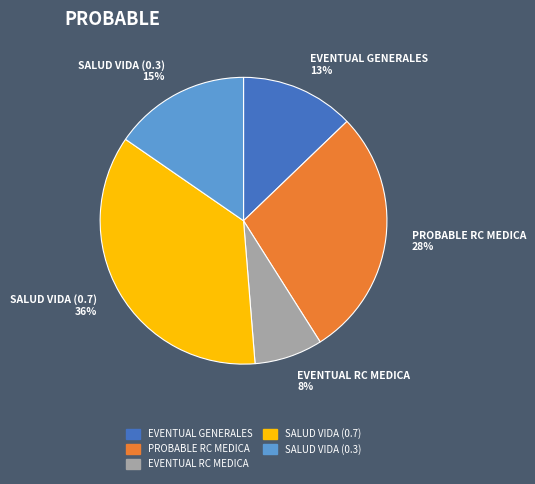

To the nearest percent, what percentage of the pie is SALUD VIDA (0.3)?

15%